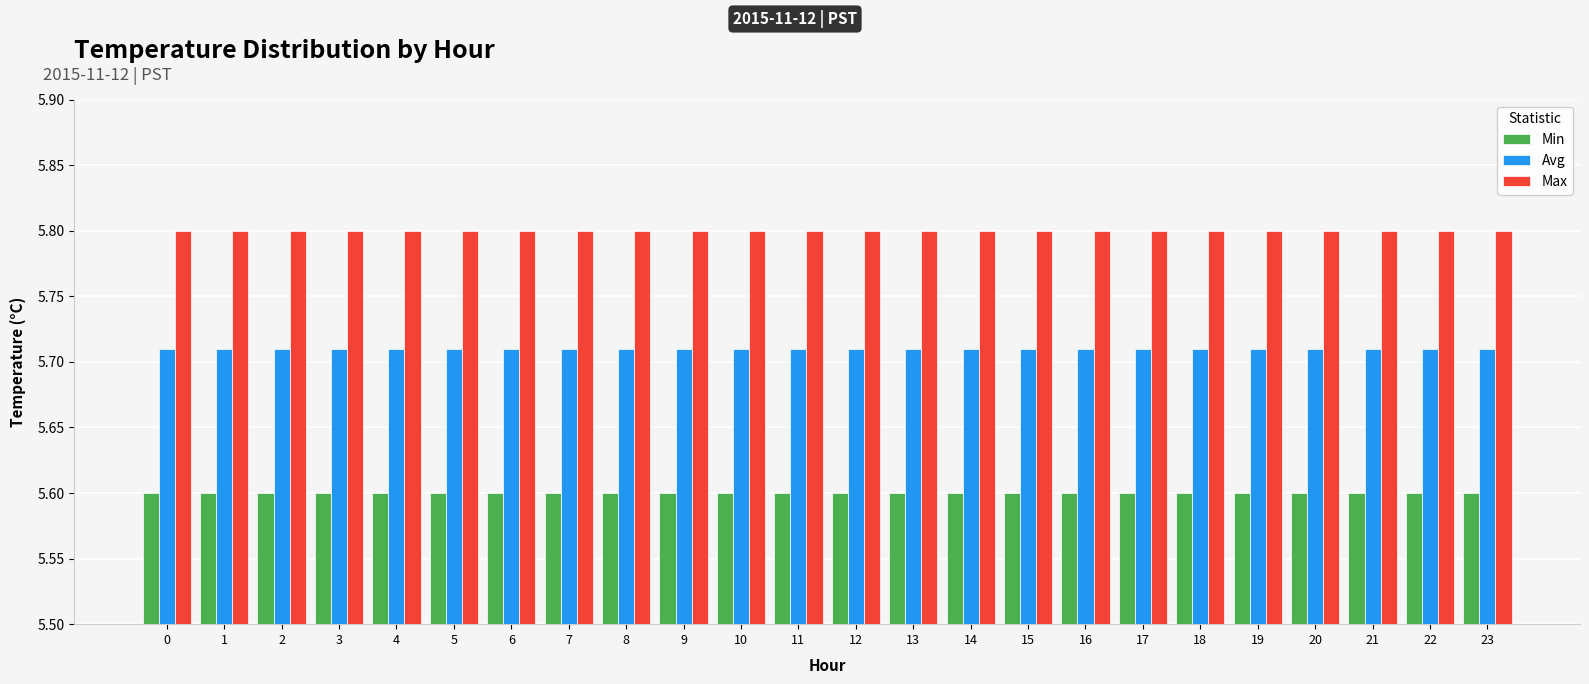

What is the average value of the Min series?

5.6